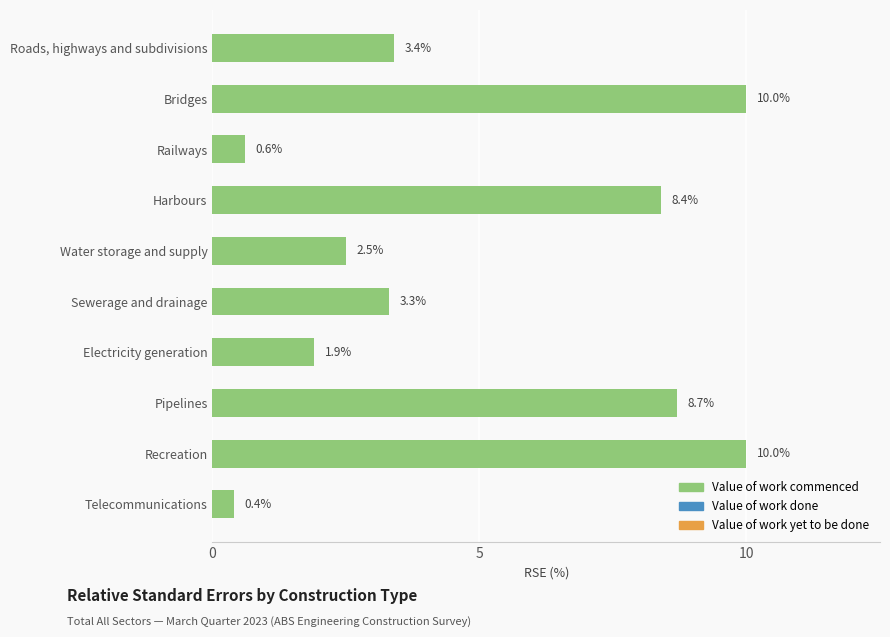

Reading top to bottom, extract all data points from this chart.

Roads, highways and subdivisions=3.4	Bridges=10.0	Railways=0.6	Harbours=8.4	Water storage and supply=2.5	Sewerage and drainage=3.3	Electricity generation=1.9	Pipelines=8.7	Recreation=10.0	Telecommunications=0.4